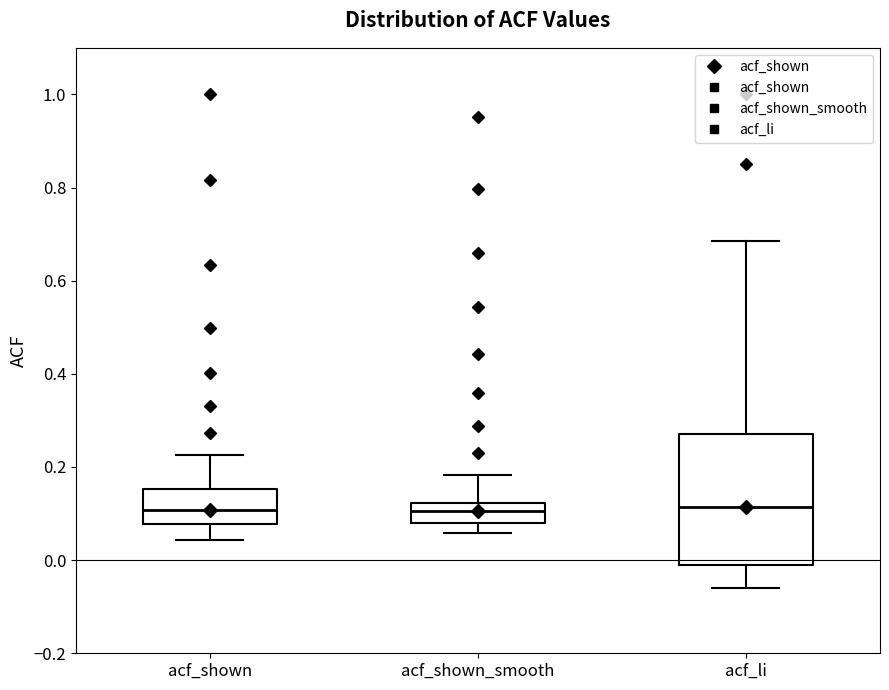

Where is the lower edge of the box for acf_shown_smooth on the y-axis? The values are not printed on the chart, so give them approximately, as read against the axis.

0.08